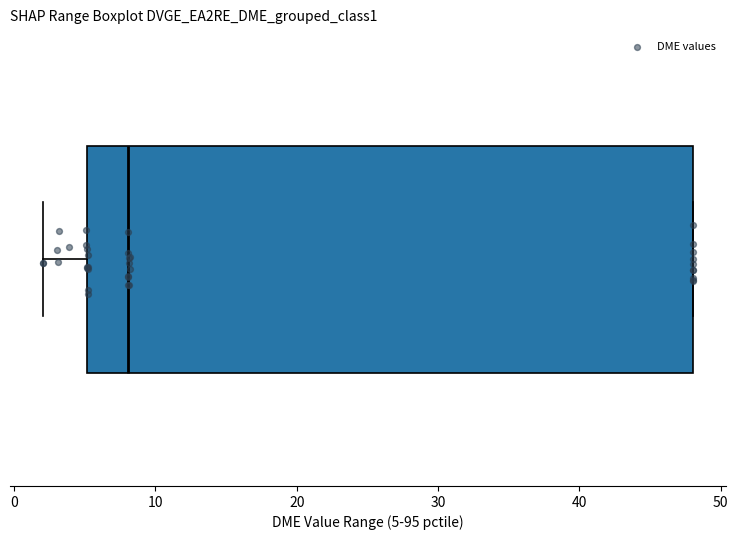

Transcribe this box plot: give where the median line is, the range the box spans, and where the two whiskers end, as read against the x-axis. The values are not printed on the chart, so give them approximately, as read against the axis.

median 8, box 5 to 48, whiskers 2 to 48